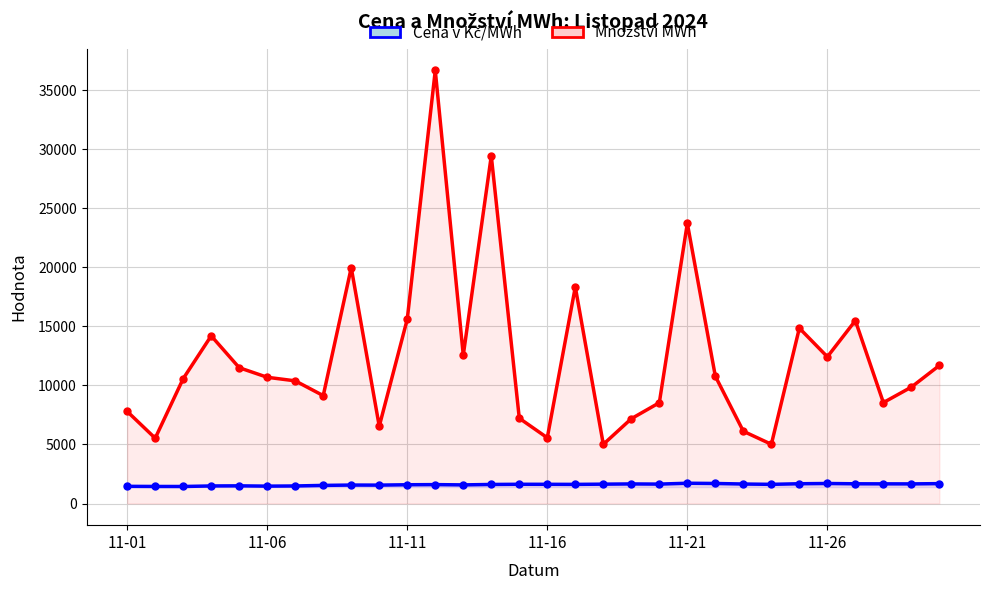

What are all the series names shown in the legend?

Cena v Kč/MWh, Množství MWh